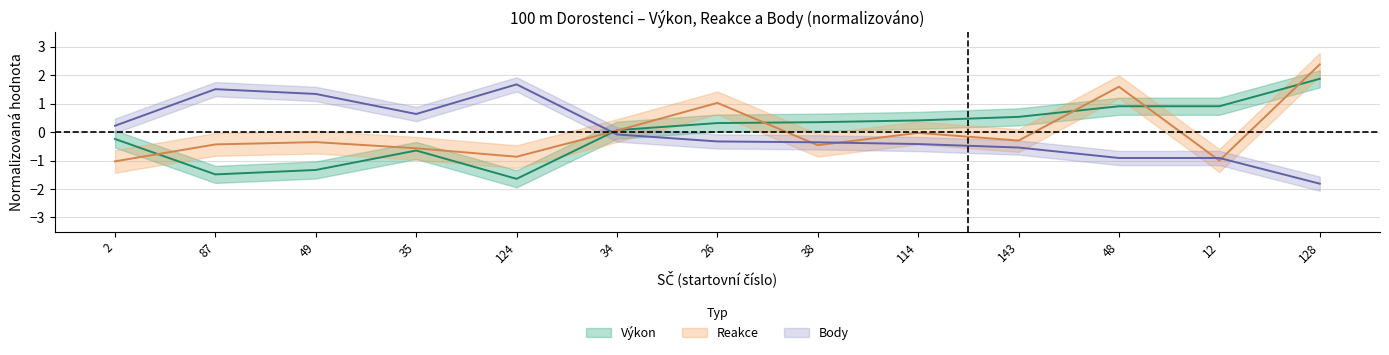

In Výkon, how many points are lower than both neighbors (excluding endpoints)?

2